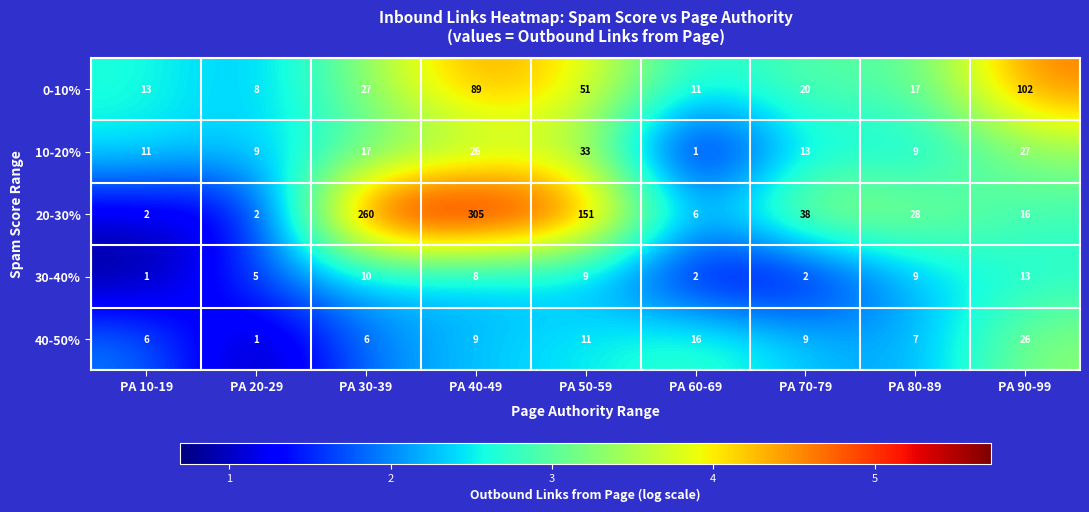

True or false: 10-20% has a value of 9 at PA 20-29.

True